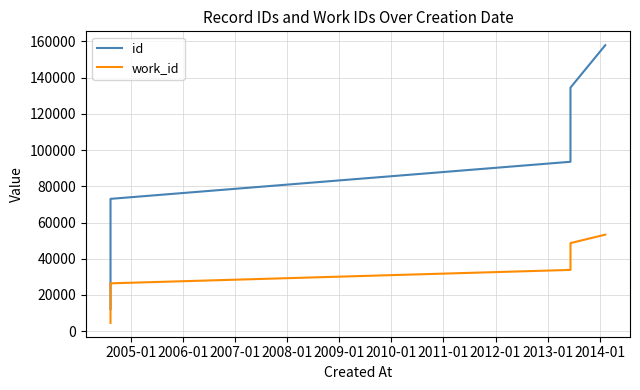

True or false: work_id has more than 1 points higher than both neighbors.

False